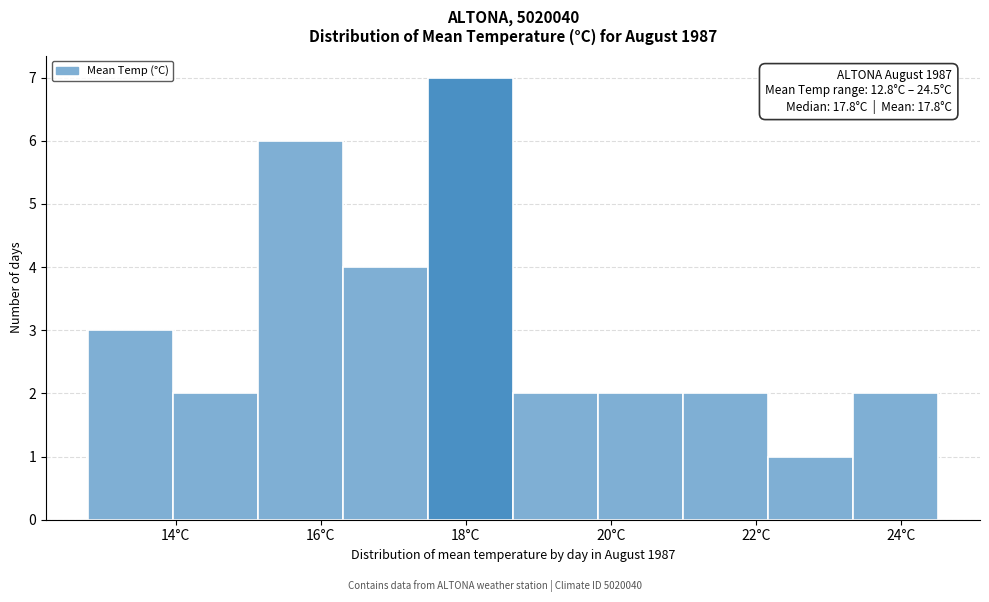

Over which range of the x-axis is the bar tallest?

17.4 to 18.6